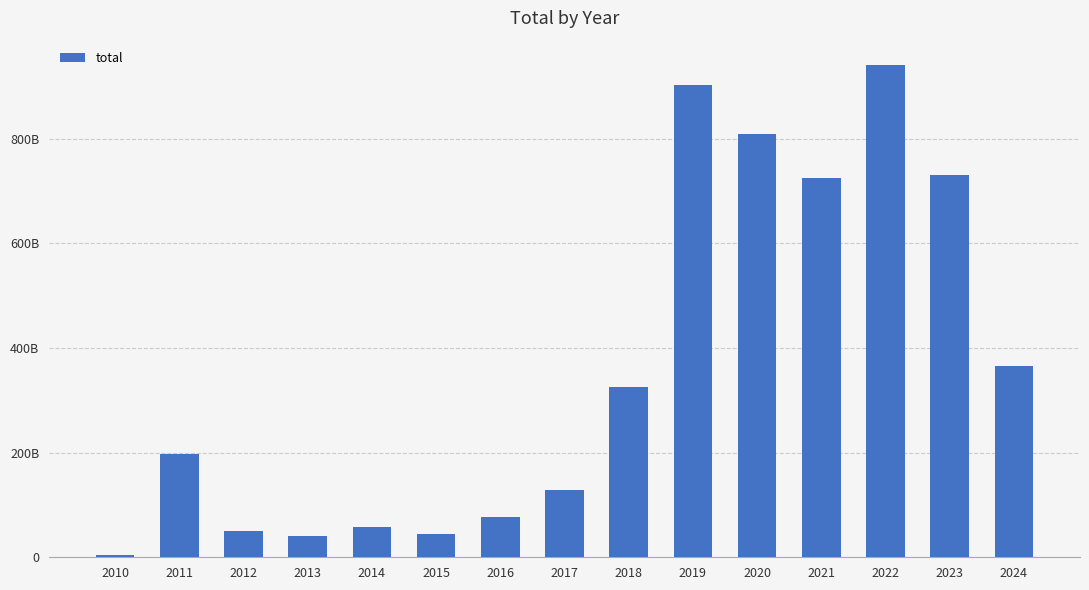

What is the difference between the maximum and minimum values?

935388697516